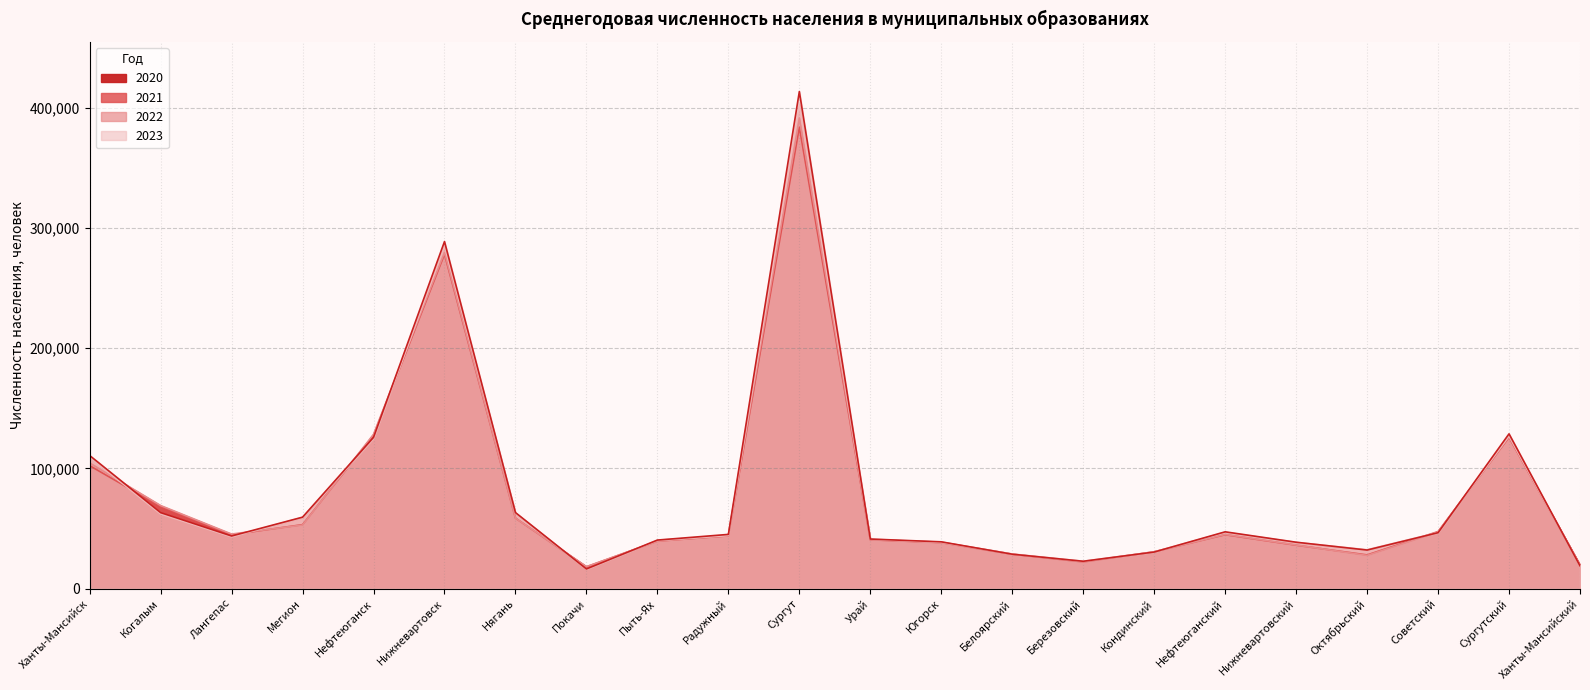

What is the sum of all 2023 values?

1744869